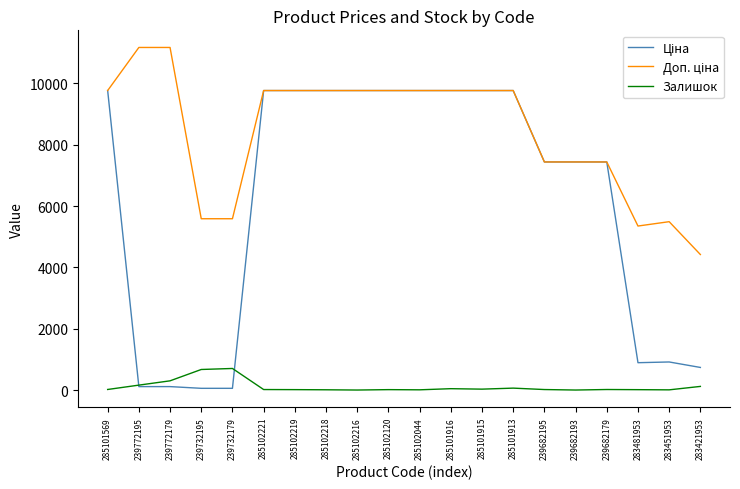

What is the greatest value displayed?

11169.0